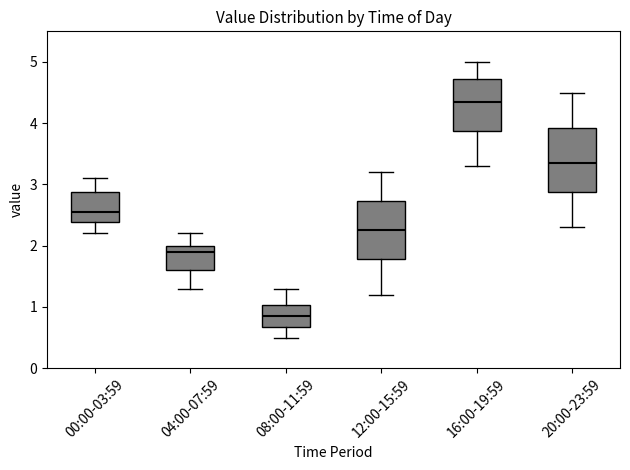

Which box's median line is the highest?

16:00-19:59